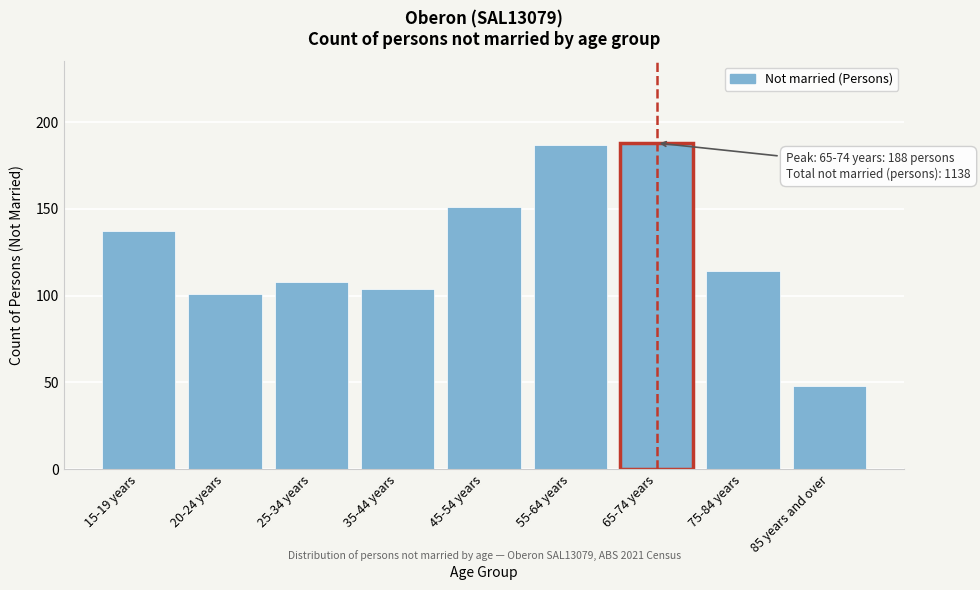

Reading left to right, extract all data points from this chart.

137	101	108	104	151	187	188	114	48